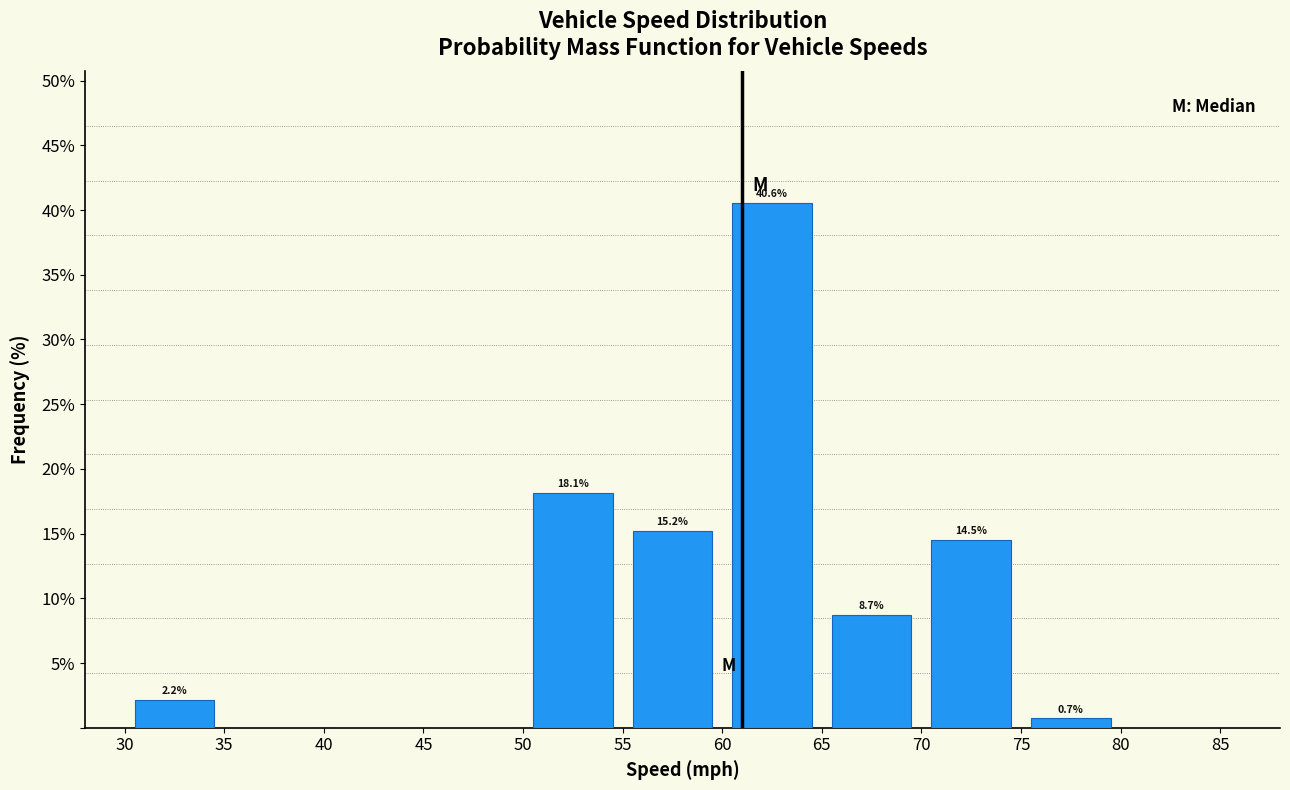

Which range on the x-axis has the tallest bar?

60 to 65